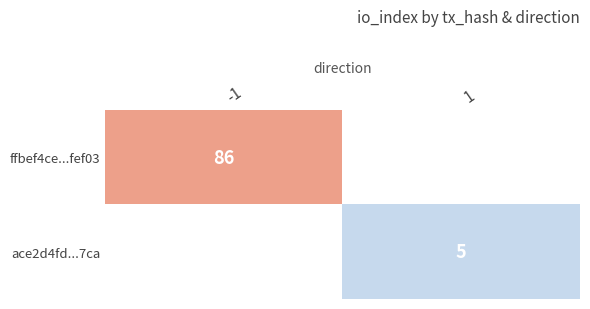

Is it true that ffbef4ce...fef03 equals 86 at -1?

True